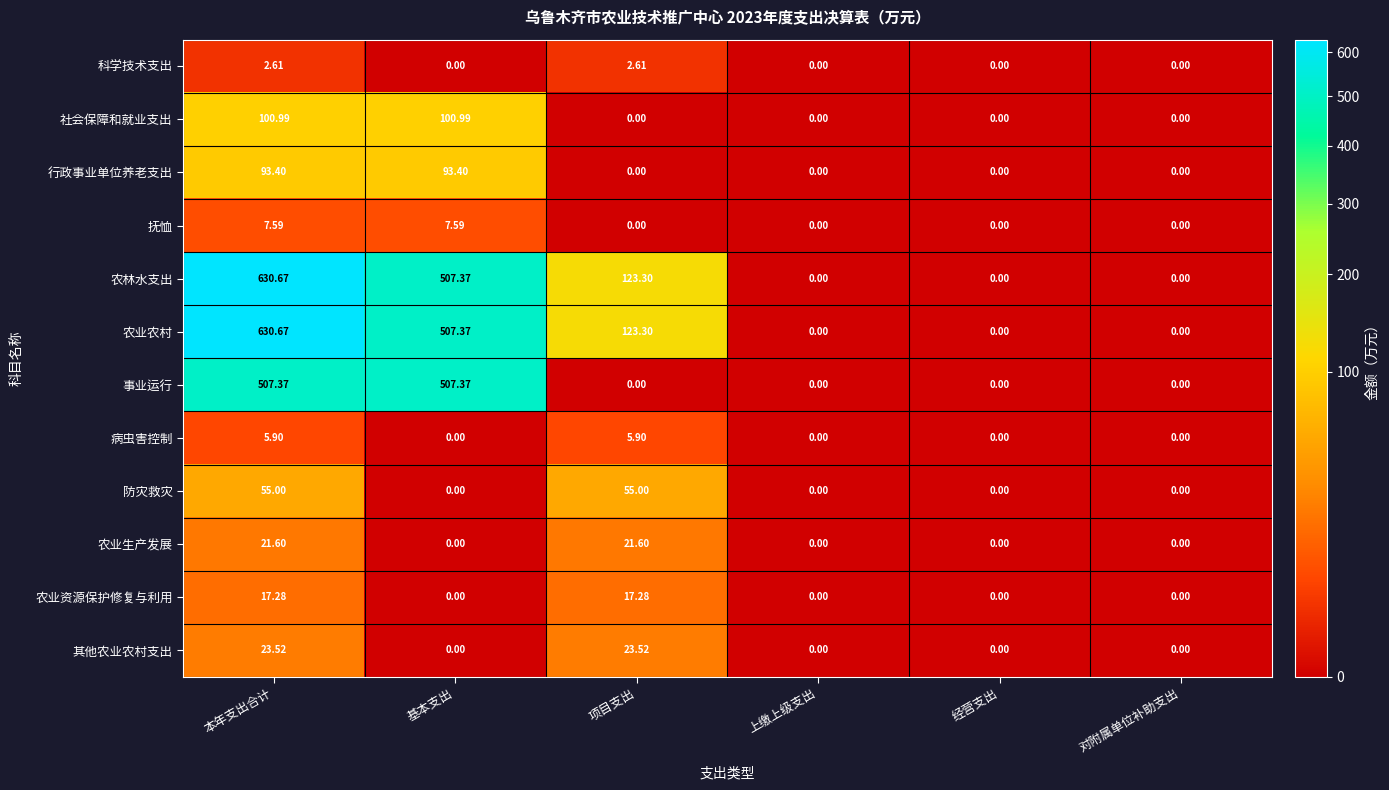

At which label does 农林水支出 first exceed 123?

本年支出合计